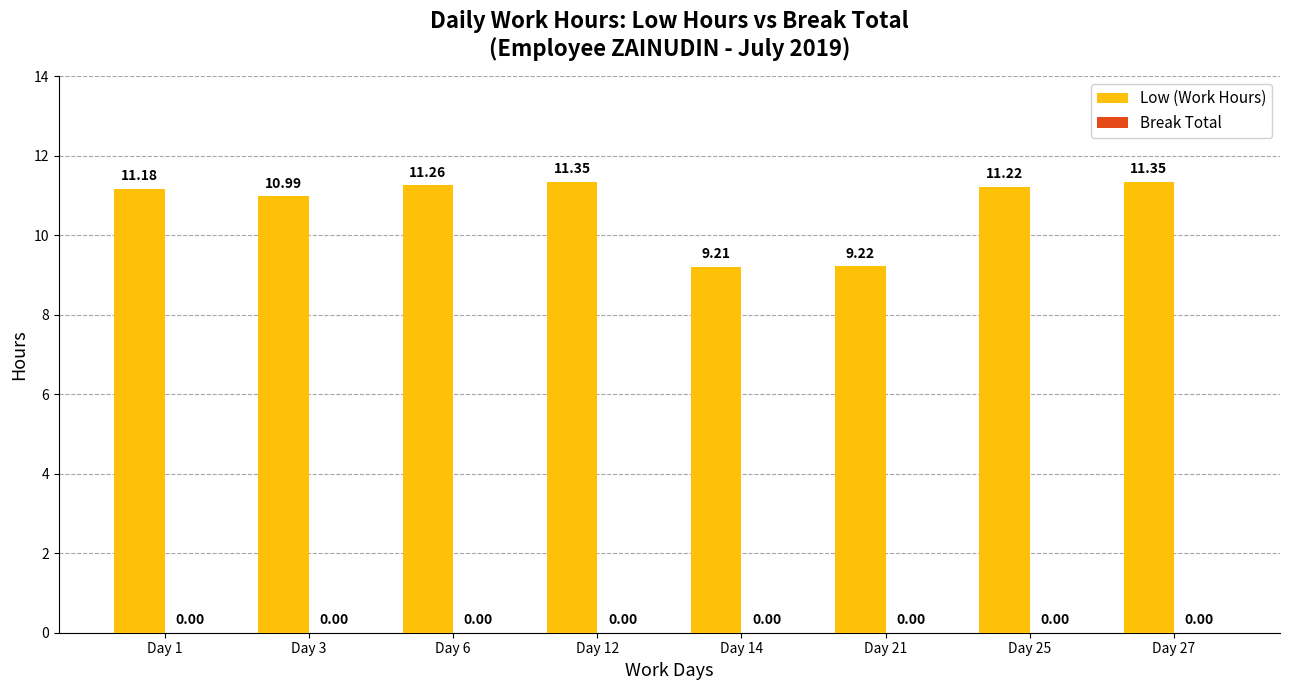

What is the ratio of the value at Day 6 to the value at Day 3?

1.0